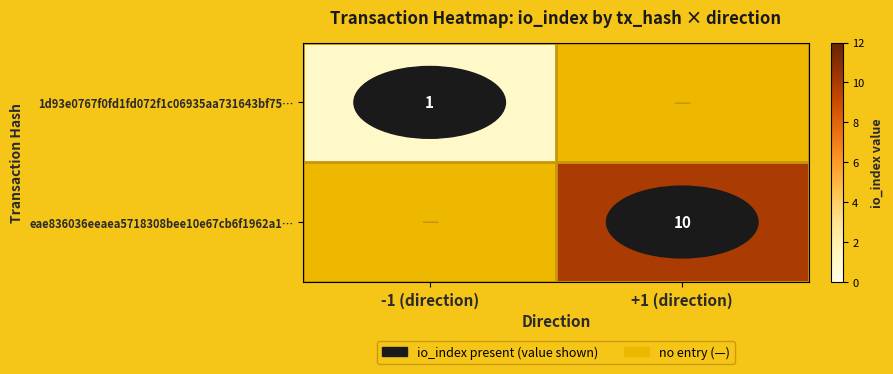

The value of eae836036eeaea5718308bee10e67cb6f1962a1… at +1 (direction) is 13. True or false?

False